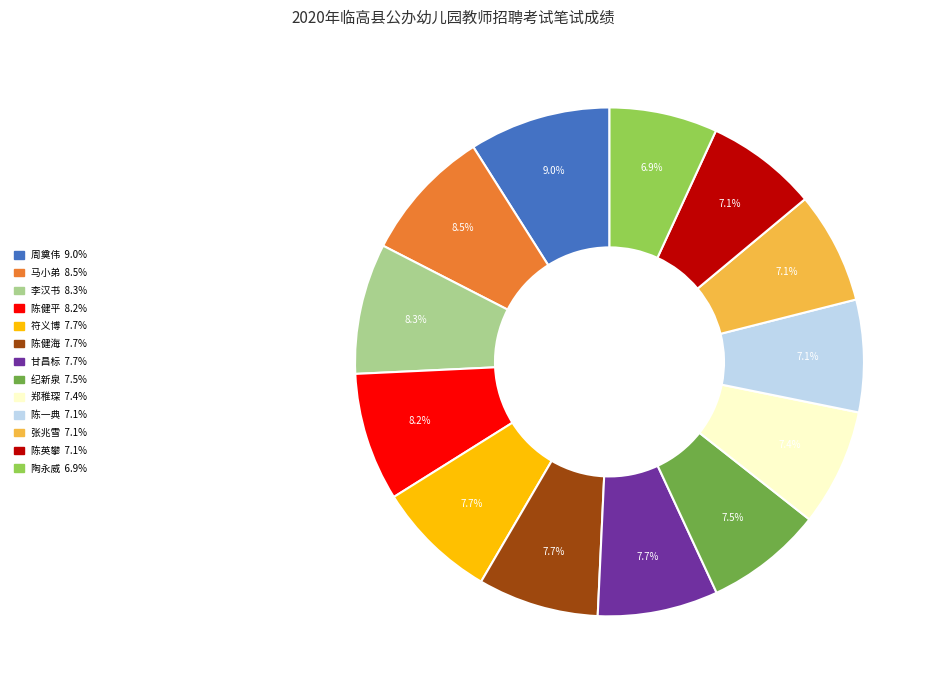

Is the sum of 马小弟 and 张兆雪 greater than half?

No